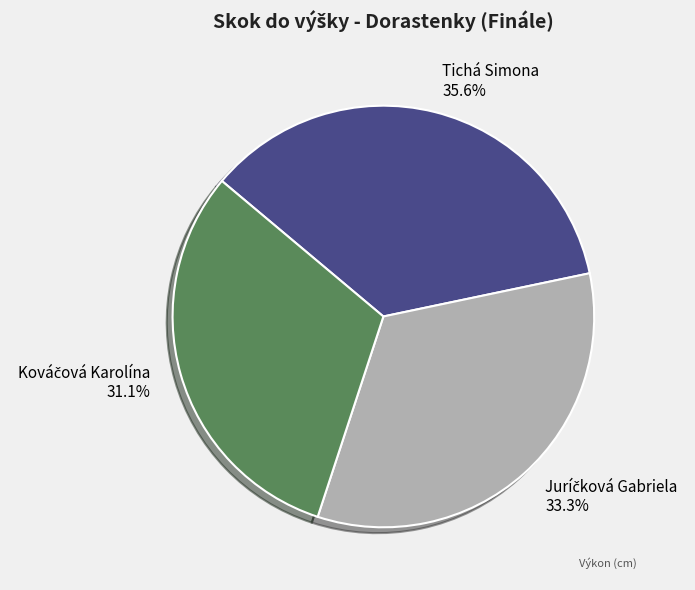

What is the largest slice in the pie chart?

Tichá Simona